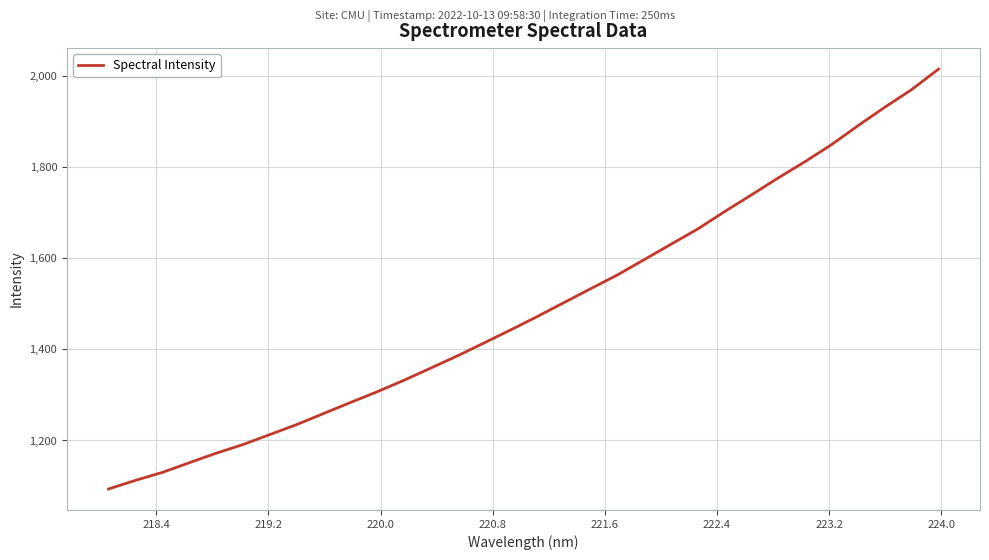

What is the greatest value displayed?

2014.6